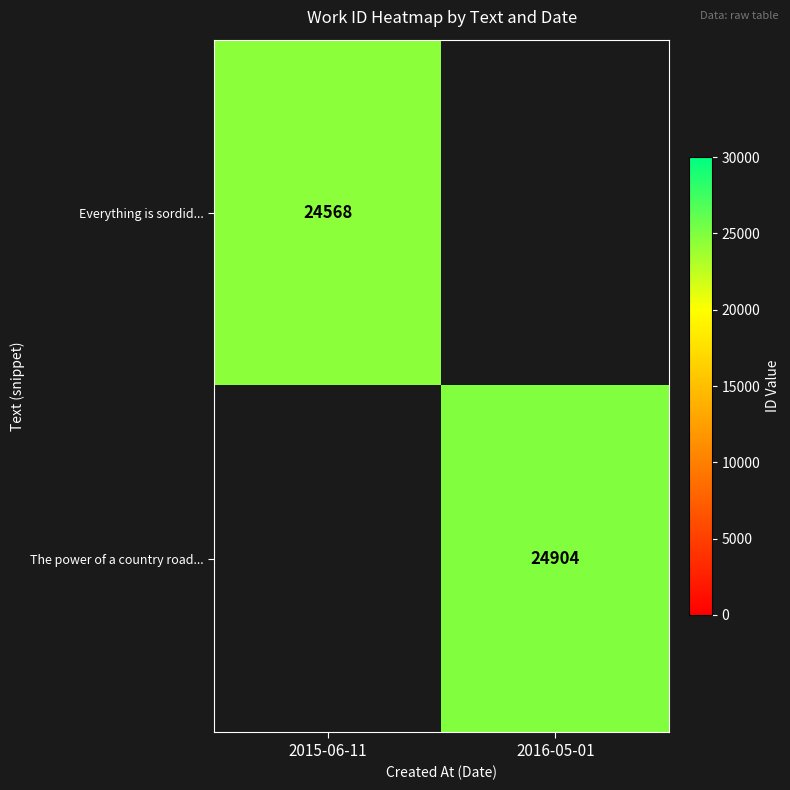

Count the number of data series in this chart.

2